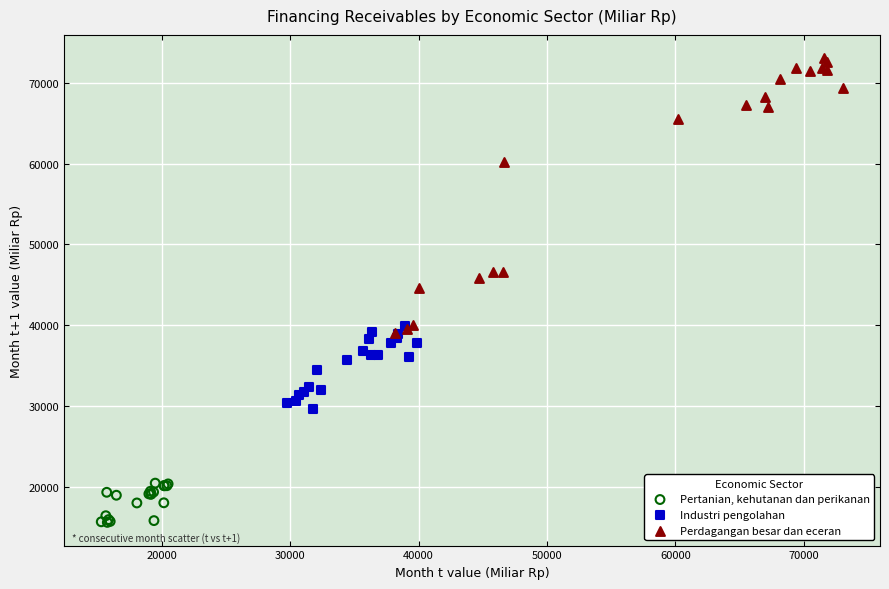

Which series has the widest spread of Y values?

Perdagangan besar dan eceran